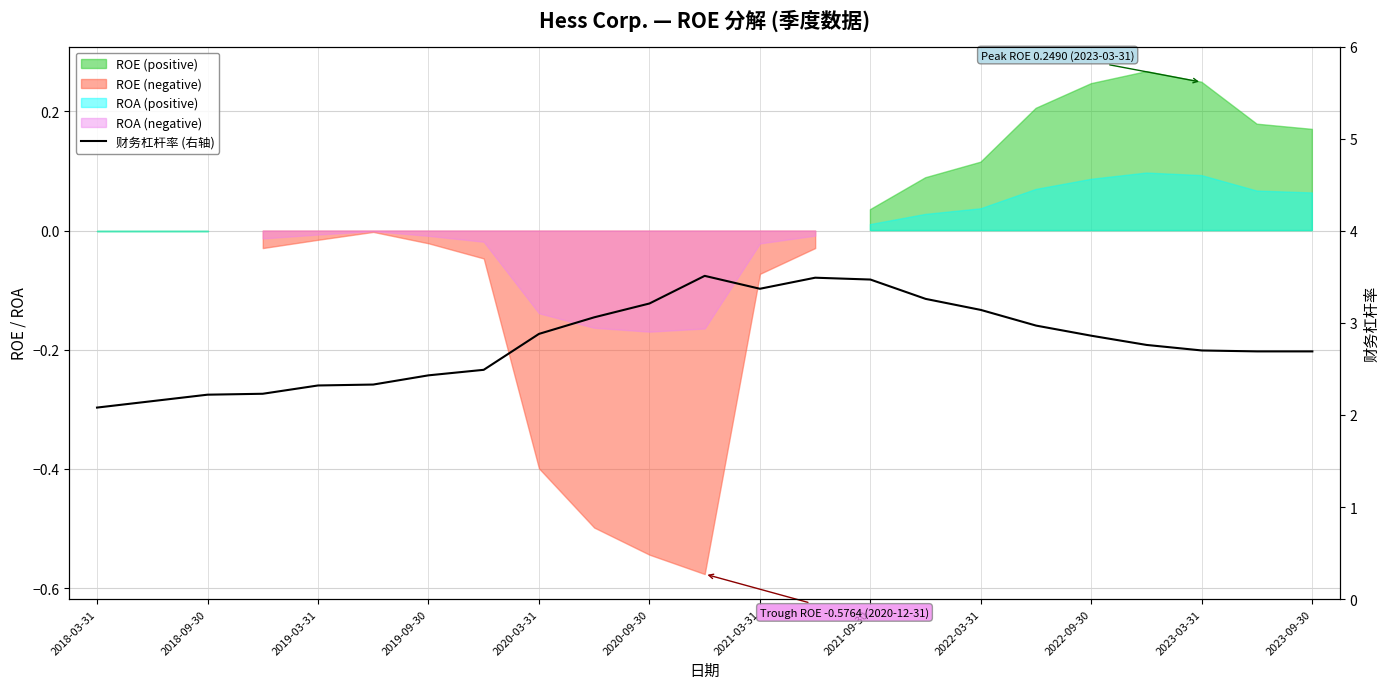

Reading right to left, transcribe all the data shown in this chart.

2.7	2.7	2.7	2.8	2.9	3.0	3.1	3.3	3.5	3.5	3.4	3.5	3.2	3.1	2.9	2.5	2.4	2.3	2.3	2.2	2.2	2.1	2.1